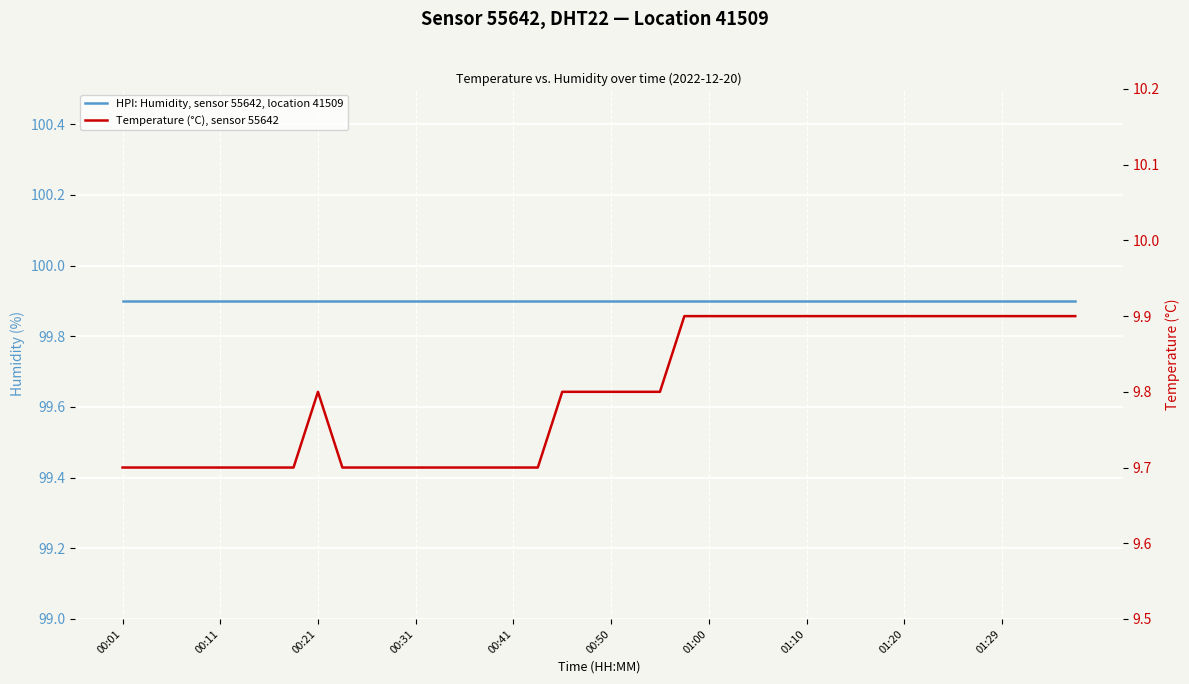

True or false: humidity has a value of 99.9 at 34.

True